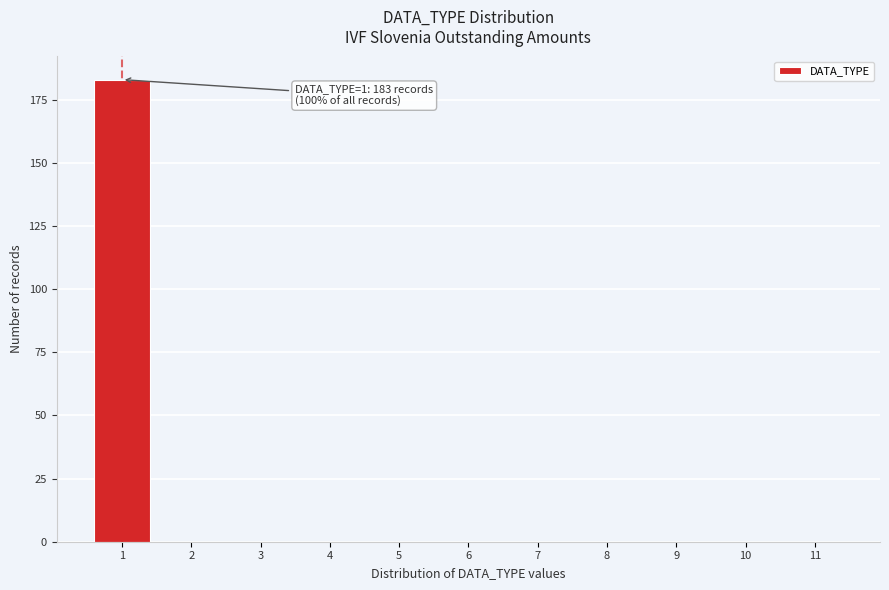

Reading left to right, transcribe all the data shown in this chart.

1=183	2=0	3=0	4=0	5=0	6=0	7=0	8=0	9=0	10=0	11=0